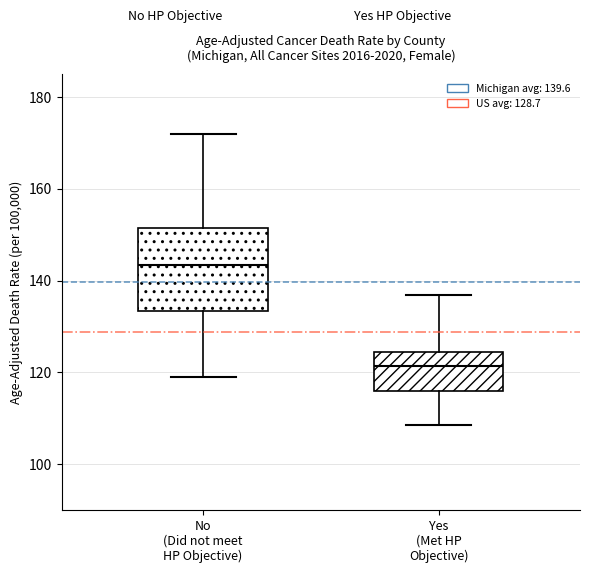

Which box has the highest median line?

No (Did not meet HP Objective)